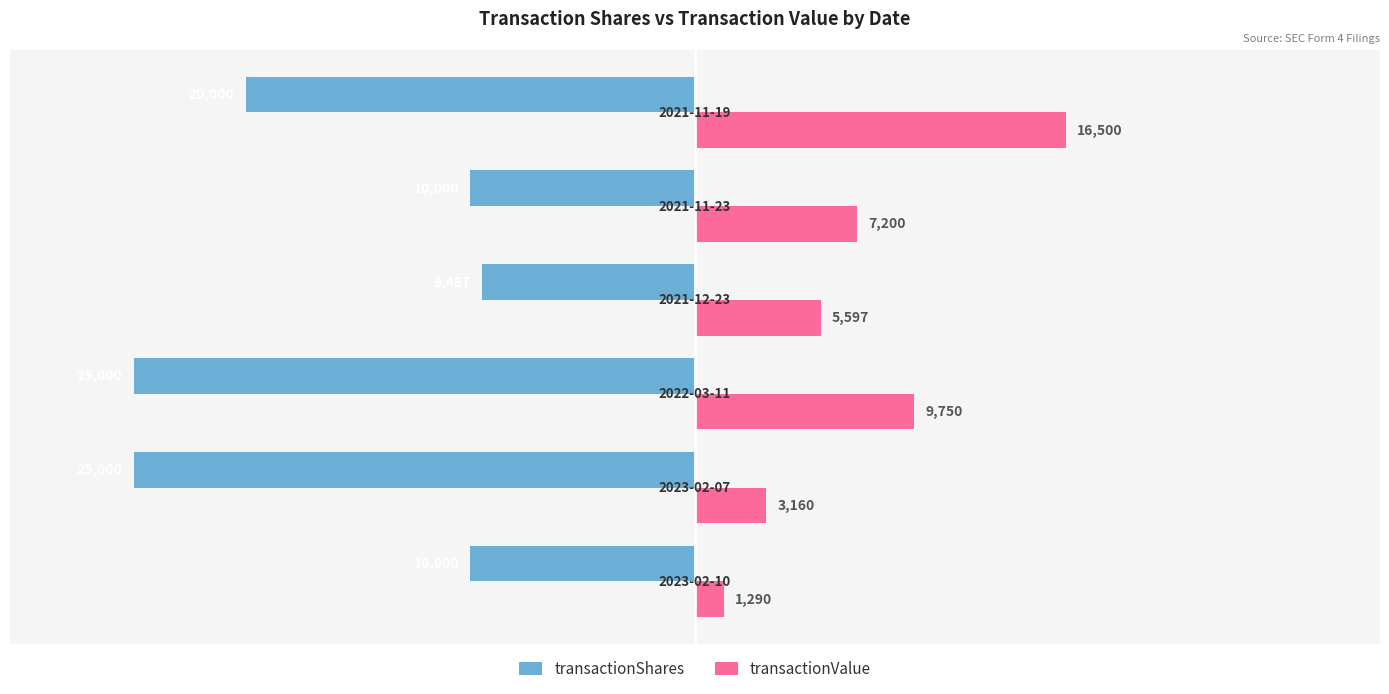

What is the difference between the second highest and second lowest values in the transactionShares series?

15000